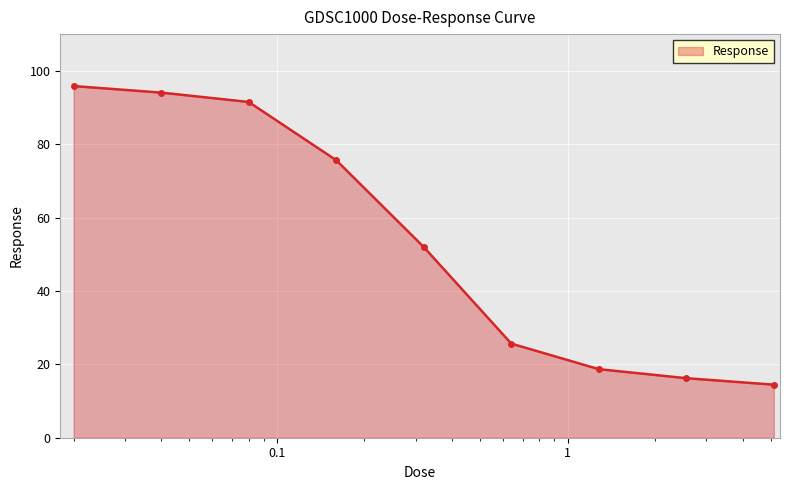

What is the difference between the maximum and minimum values?

81.4